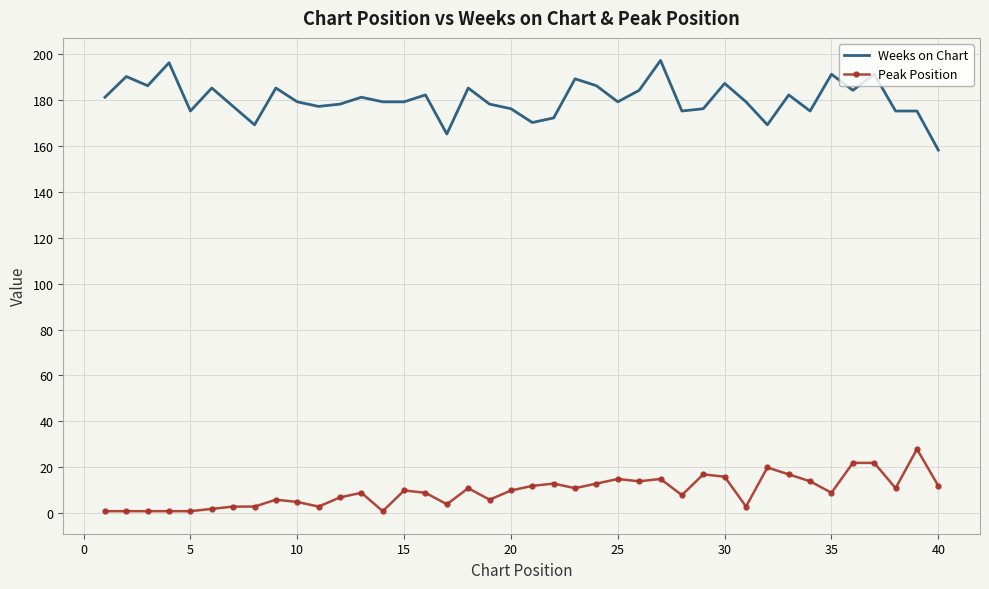

Rank the series by their maximum value, from lowest to highest.

Peak Position, Weeks on Chart